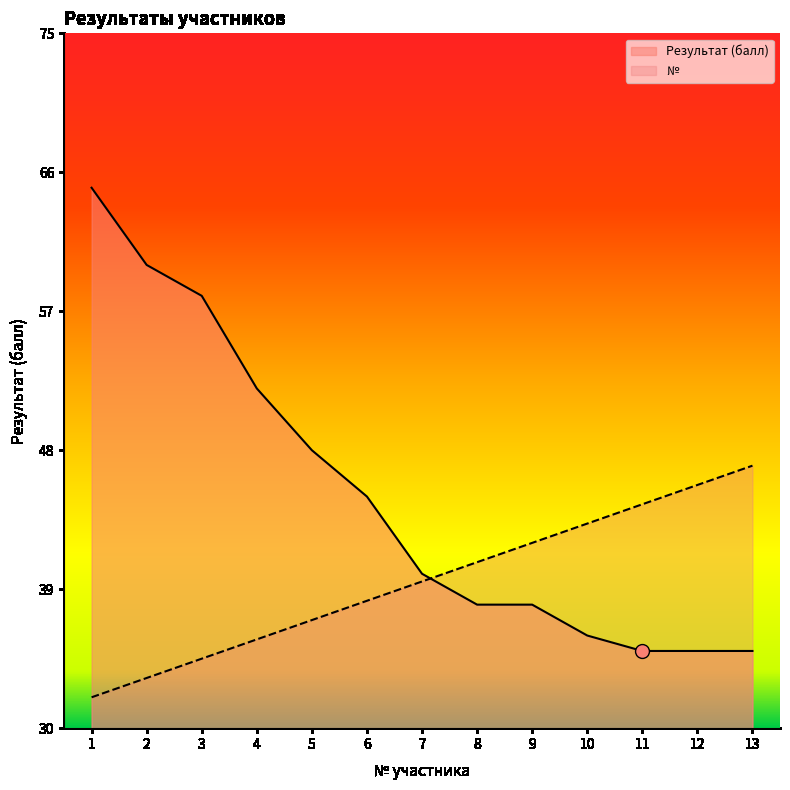

How many lines are shown in the chart?

2